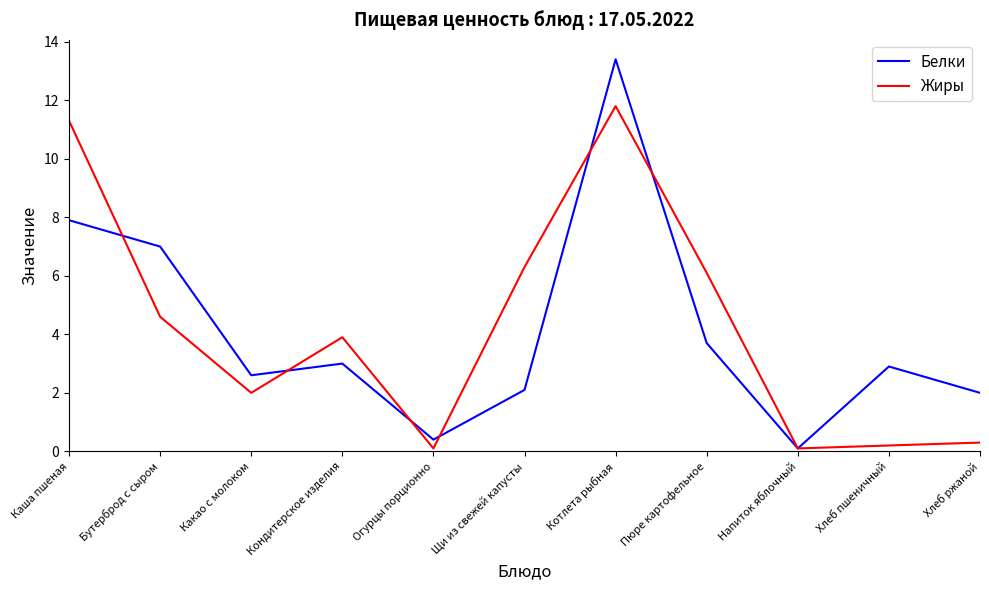

At how many categories does at least one series exceed 9?

2